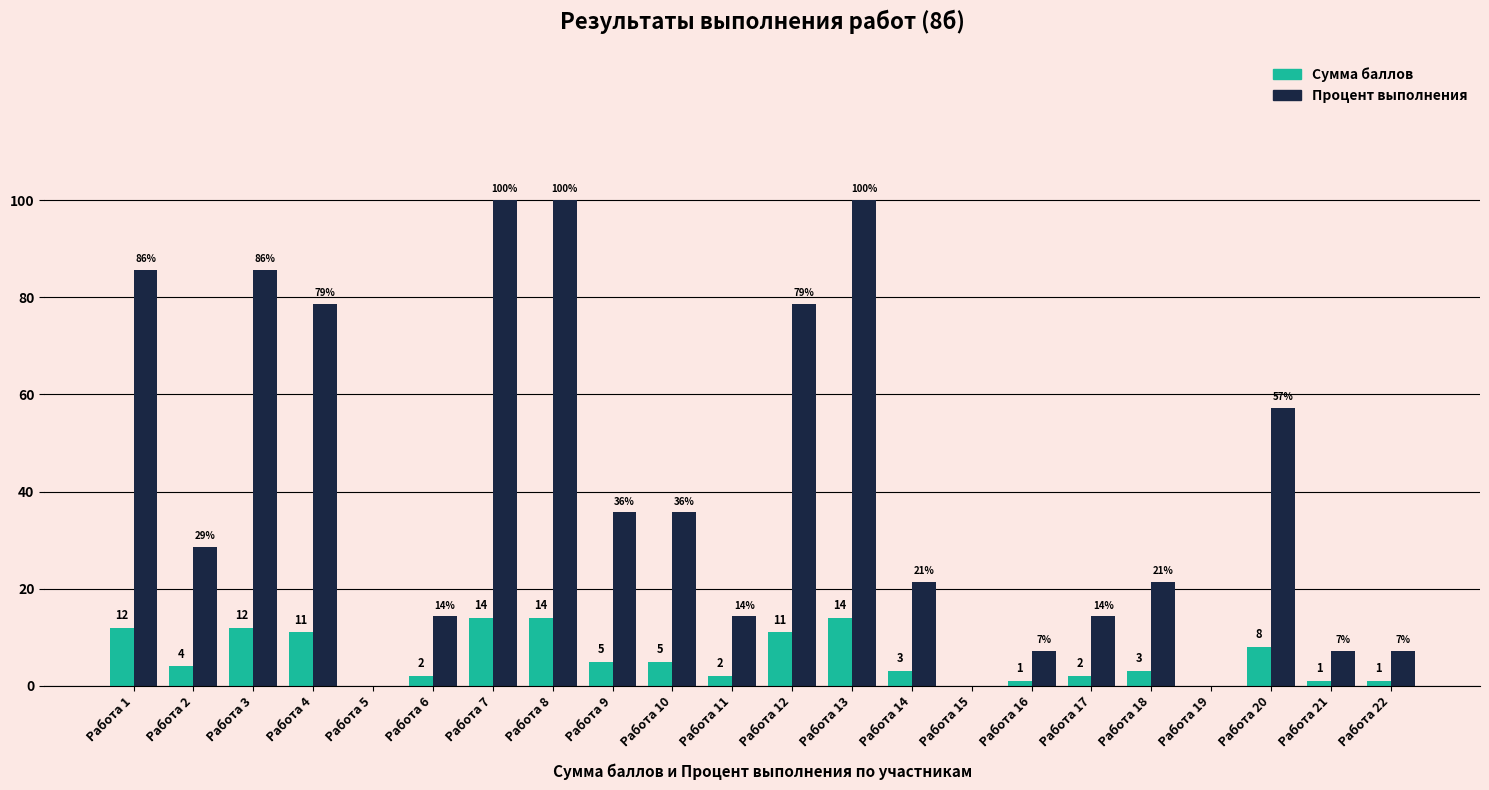

Count the number of categories in the chart.

22